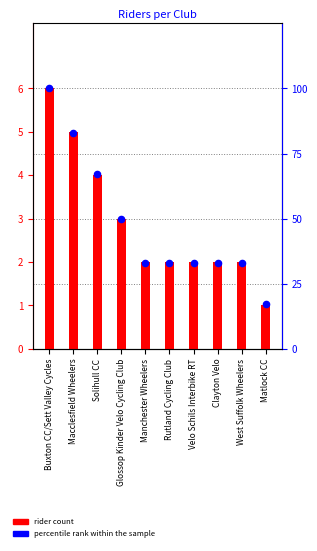

What is the total value across all series at Rutland Cycling Club?

35